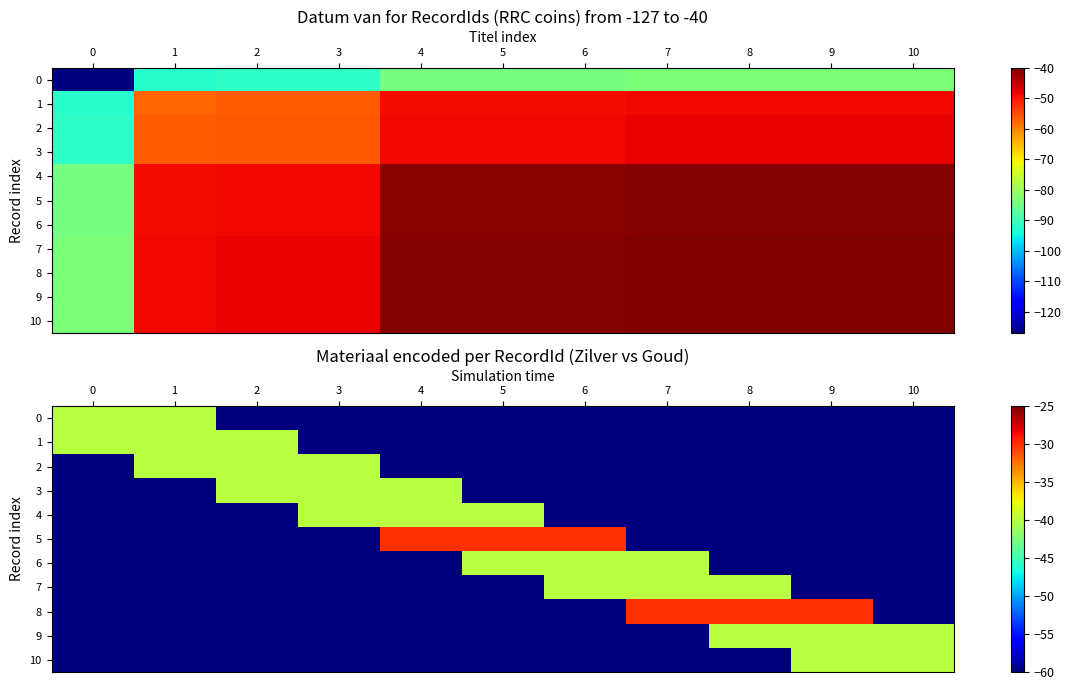

Rank the series at 3 from highest to lowest value.

row_2, row_3, row_4, row_0, row_1, row_5, row_6, row_7, row_8, row_9, row_10